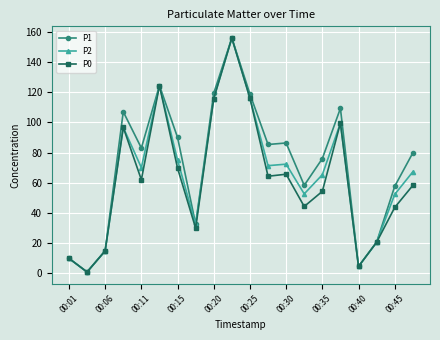

What is the greatest value displayed?

155.8